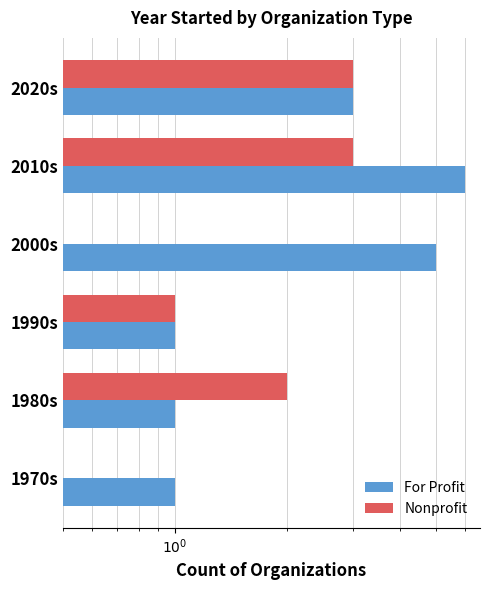

At how many categories does at least one series exceed 2?

3